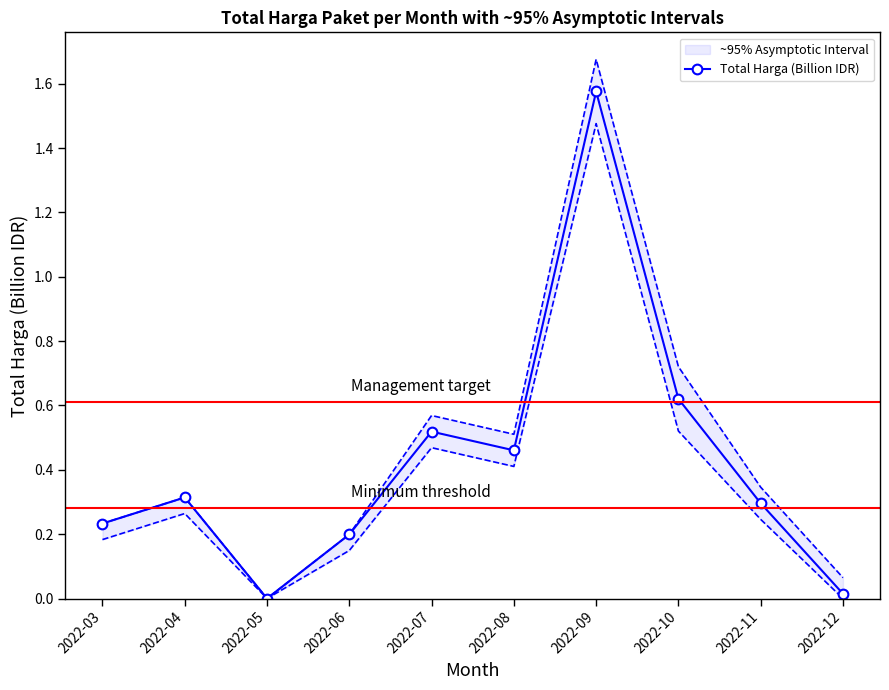

The value at 2022-07 is 0.2. True or false?

False